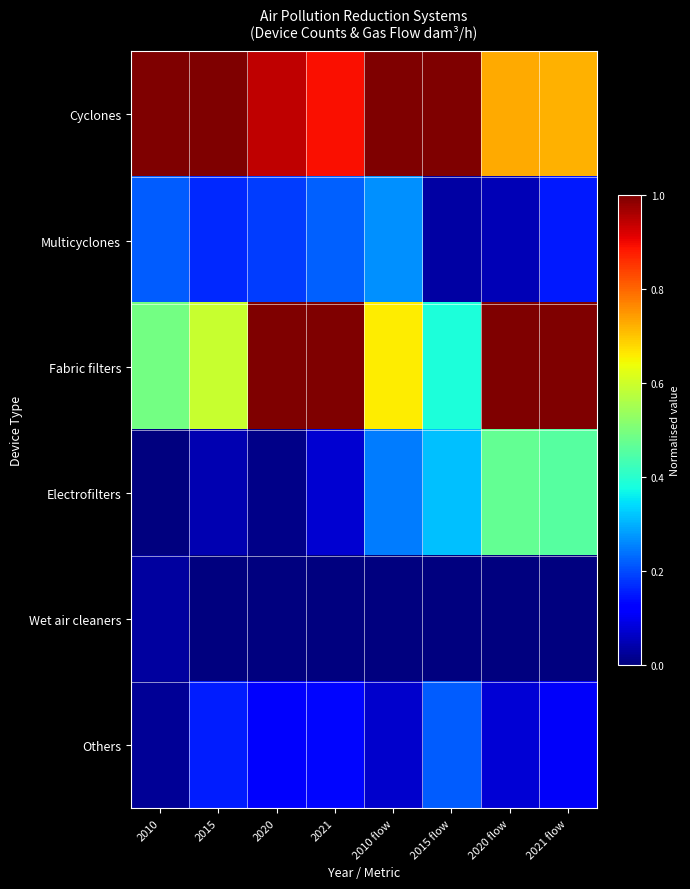

Between 2021 flow and 2021, which is larger?

2021